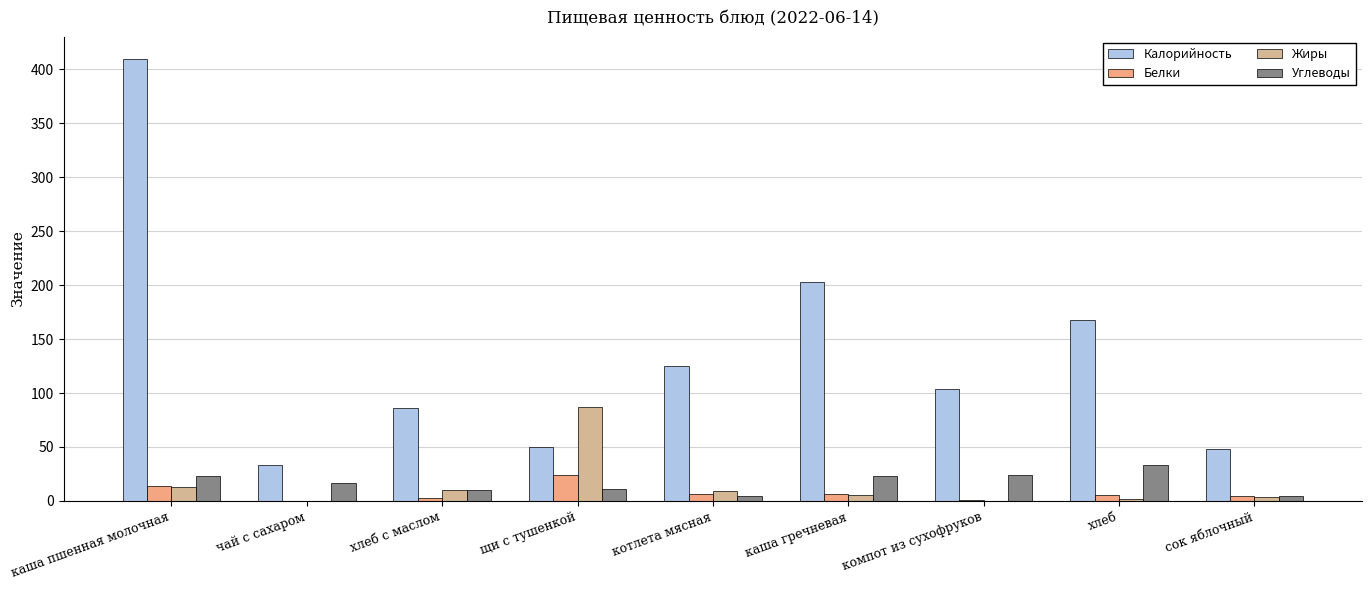

Is the value of Углеводы at сок яблочный greater than the value of Калорийность at каша гречневая?

No